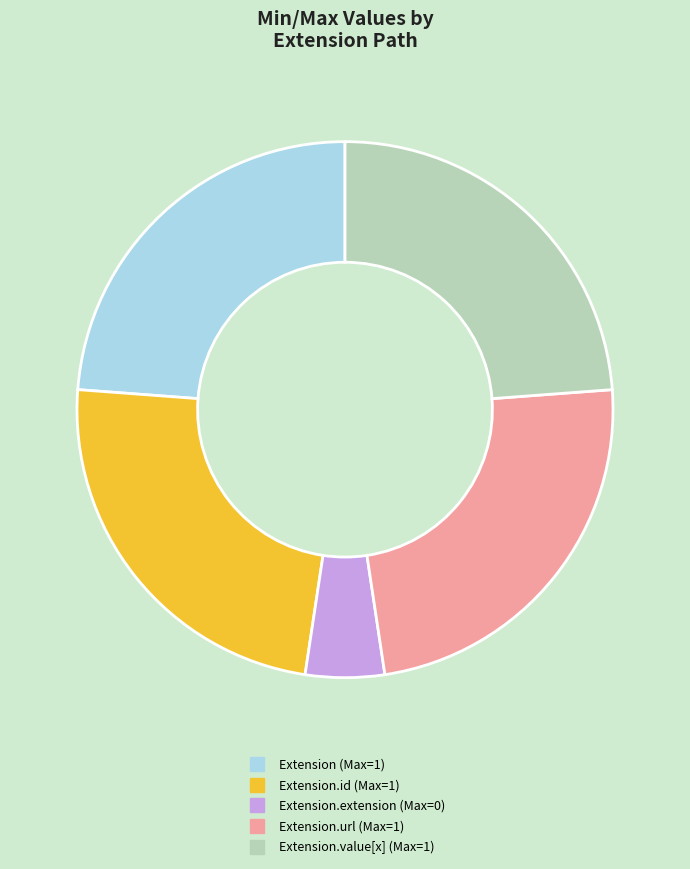

Is there any slice that represents more than half of the pie?

No